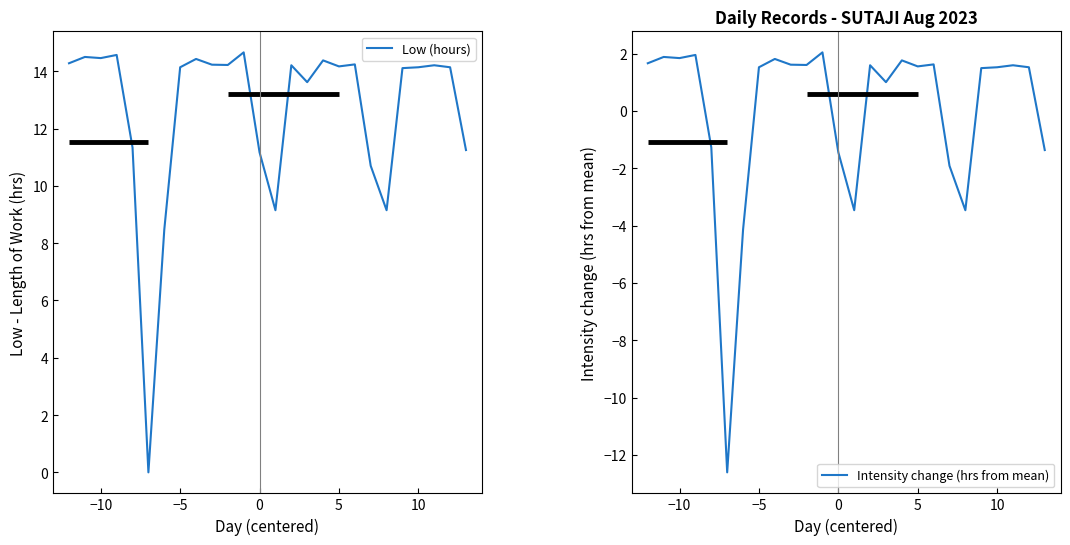

Reading right to left, extract all data points from this chart.

Low (hours): 11.2	14.1	14.2	14.1	14.1	9.2	10.7	14.2	14.2	14.4	13.6	14.2	9.2	11.2	14.7	14.2	14.2	14.4	14.1	8.5	0.0	11.3	14.6	14.5	14.5	14.3
Intensity change (hrs from mean): -1.4	1.5	1.6	1.5	1.5	-3.5	-1.9	1.6	1.6	1.8	1.0	1.6	-3.5	-1.4	2.0	1.6	1.6	1.8	1.5	-4.1	-12.6	-1.3	2.0	1.8	1.9	1.7